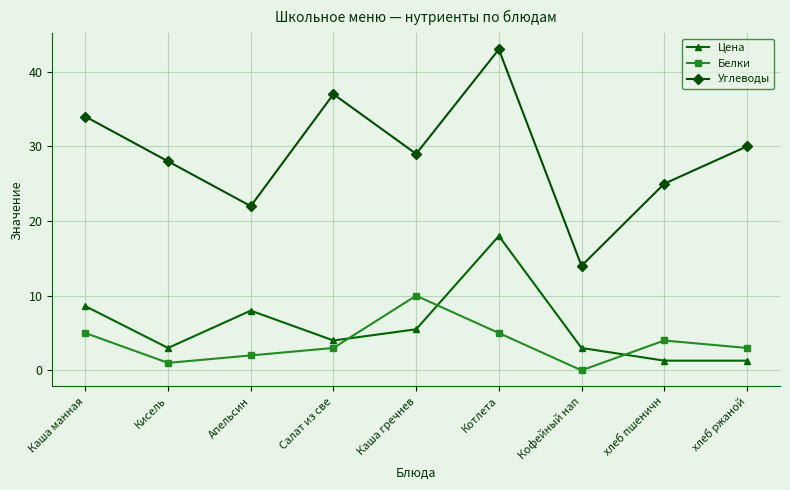

How many lines are shown in the chart?

3